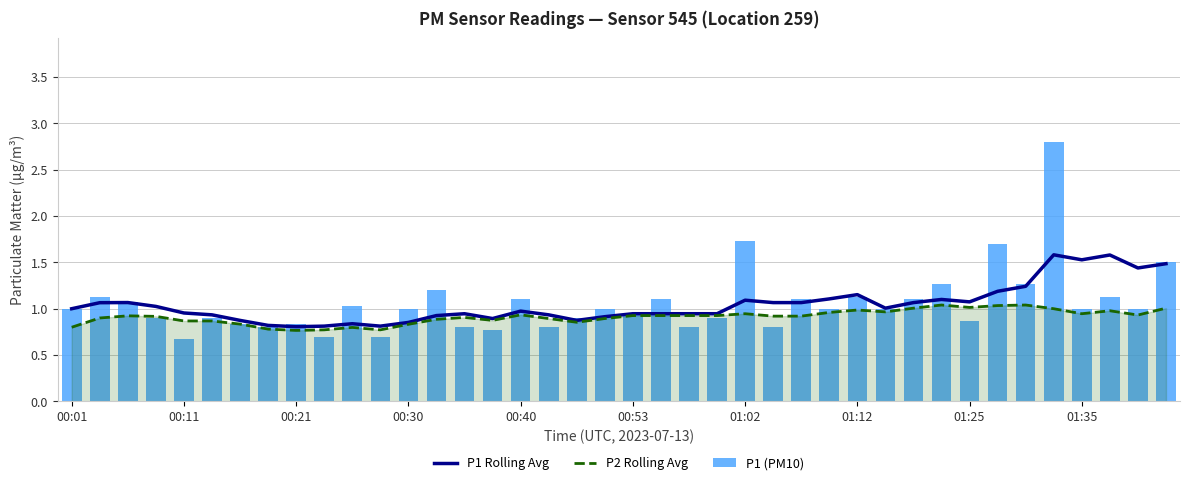

What is the label of the 40th bar from the right?

00:01